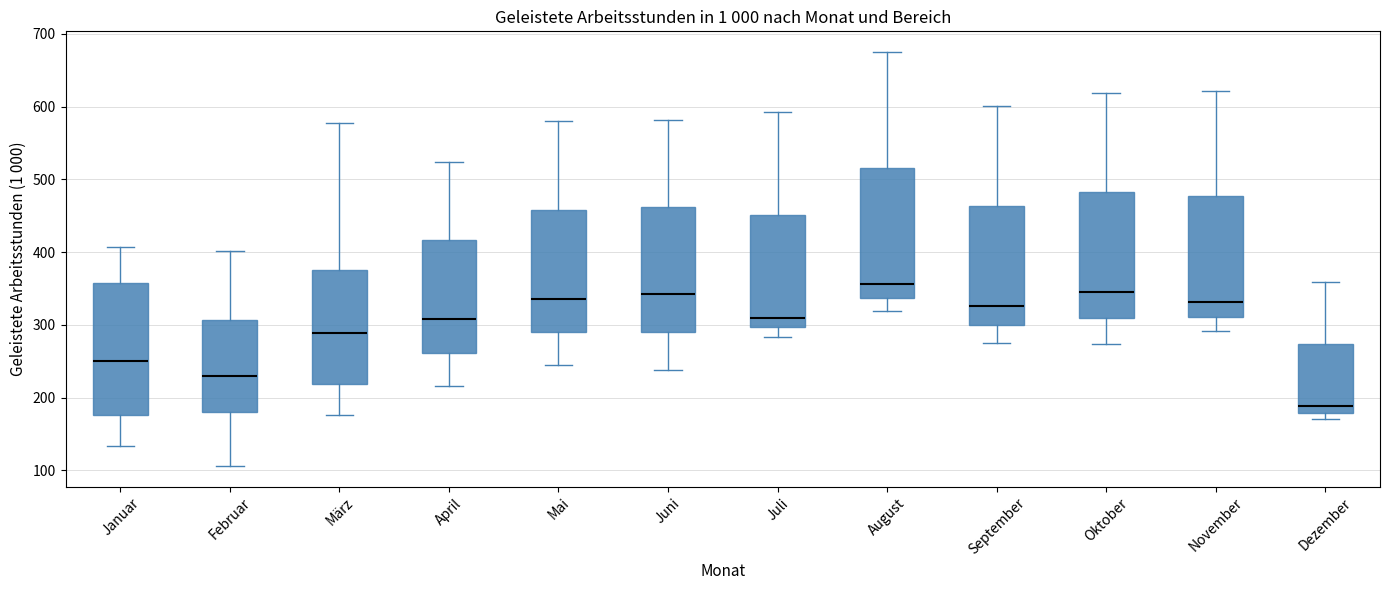

Where is the upper edge of the box for Oktober on the y-axis? The values are not printed on the chart, so give them approximately, as read against the axis.

480